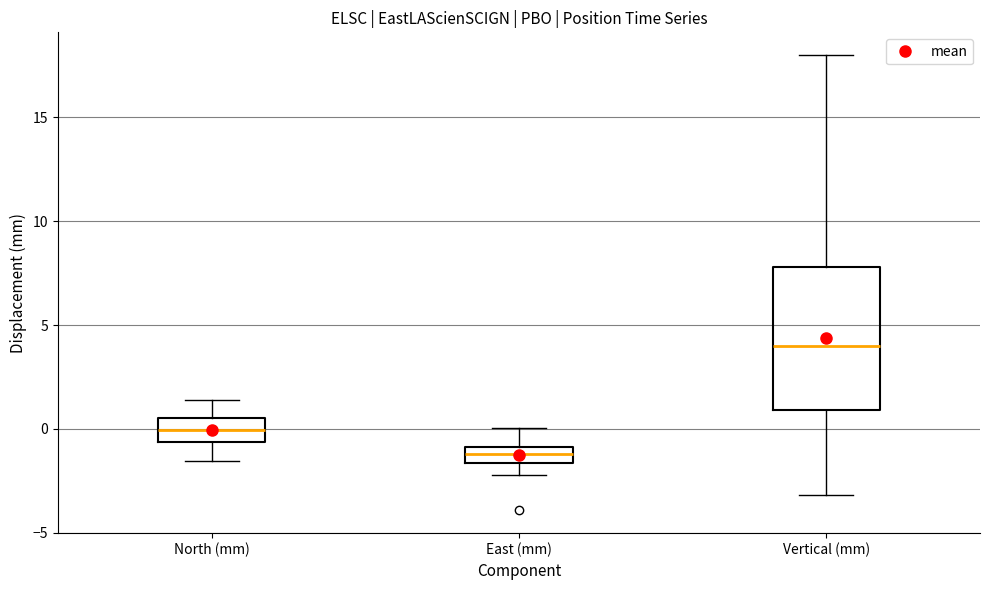

Reading left to right, read every box against the y-axis: the position of its median line, the range the box covers, and the ends of its whiskers. The values are not printed on the chart, so give them approximately, as read against the axis.

North (mm): median 0.0, box -0.5 to 0.5, whiskers -1.5 to 1.5
East (mm): median -1.0 (inside the box), box -1.5 to -1.0, whiskers -2.0 to 0.0
Vertical (mm): median 4.0, box 1.0 to 8.0, whiskers -3.0 to 18.0